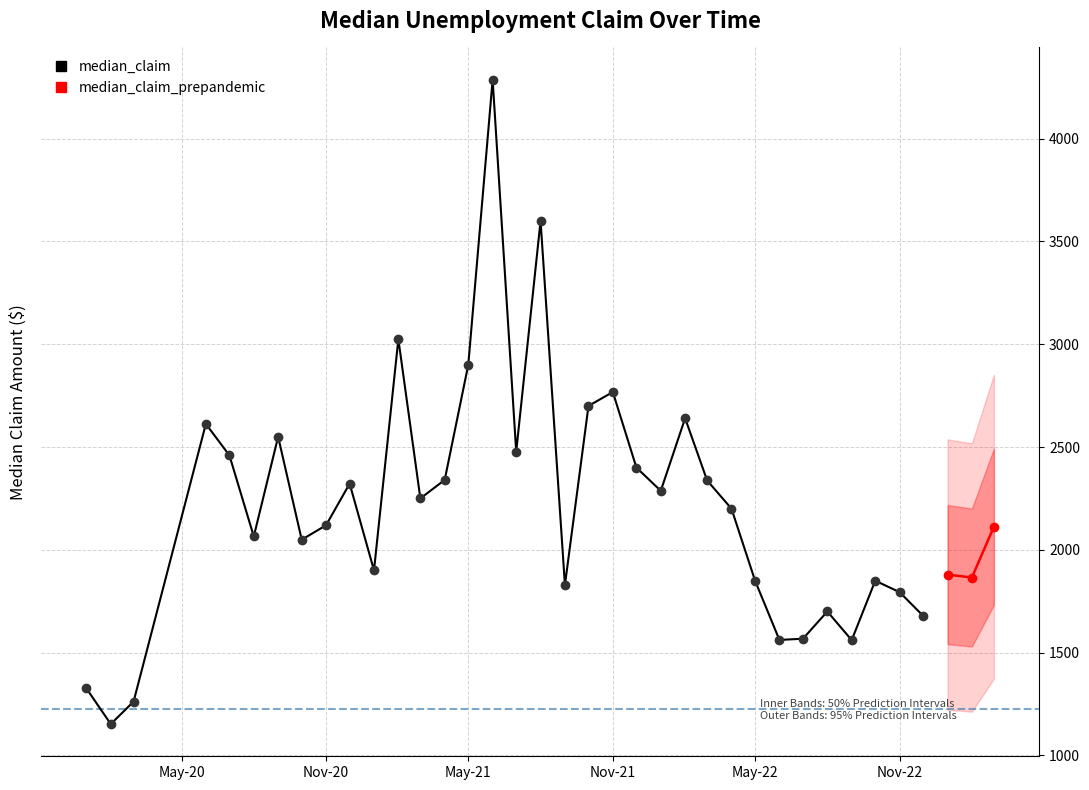

What is the label of the 30th point from the right?

2020-10-01